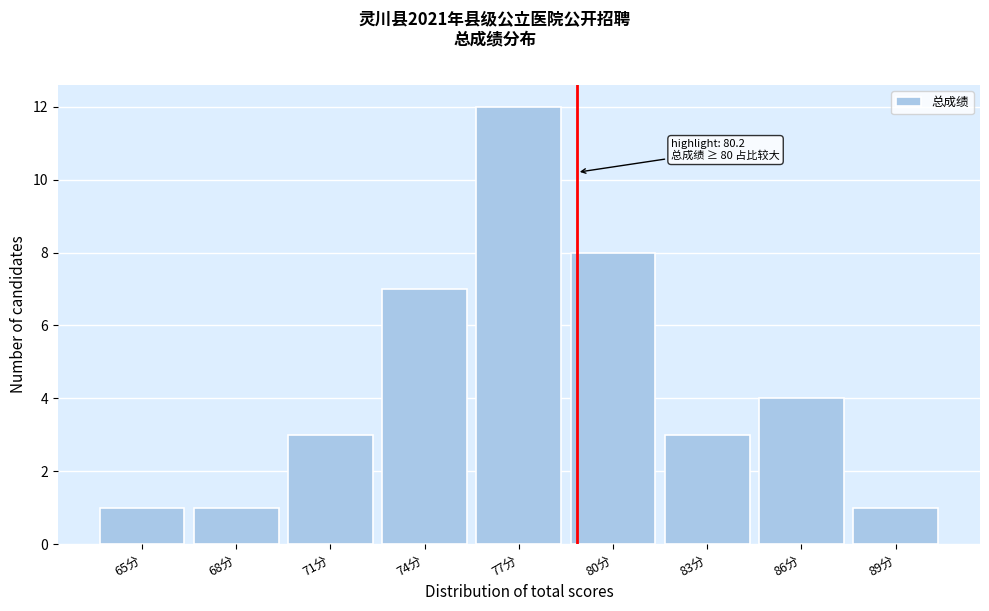

Reading left to right, list all the values displayed in this chart.

1	1	3	7	12	8	3	4	1